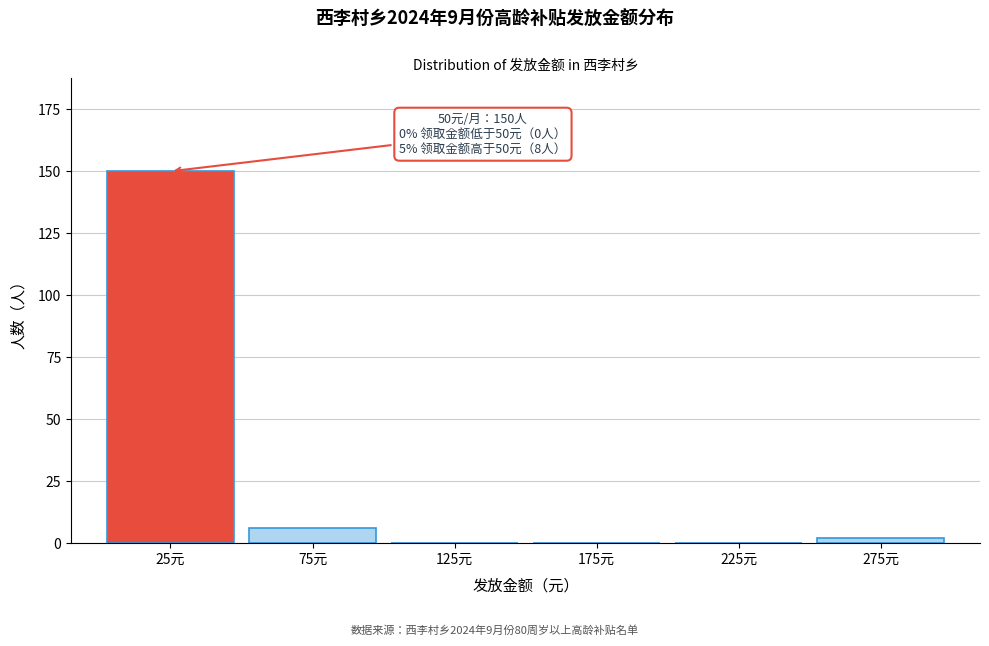

Reading left to right, what are all the values shown in this chart?

25元=150	75元=6	125元=0	175元=0	225元=0	275元=2